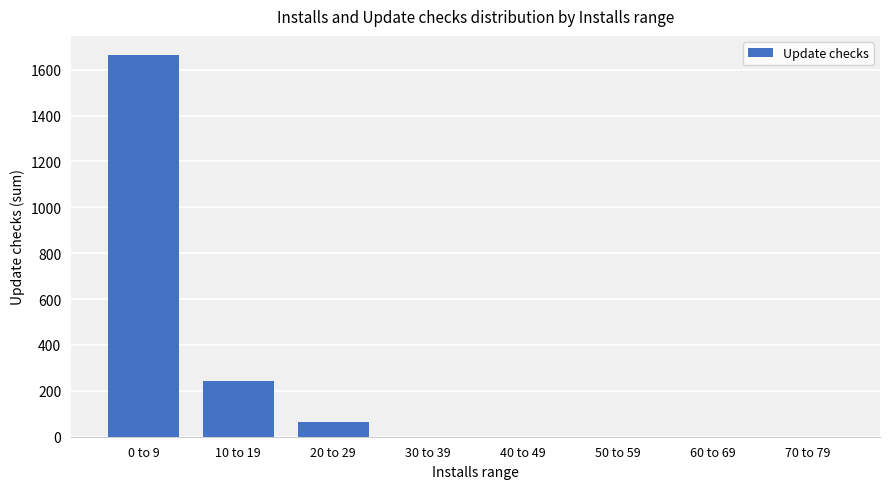

What is the change in value from 10 to 19 to 50 to 59?

-244